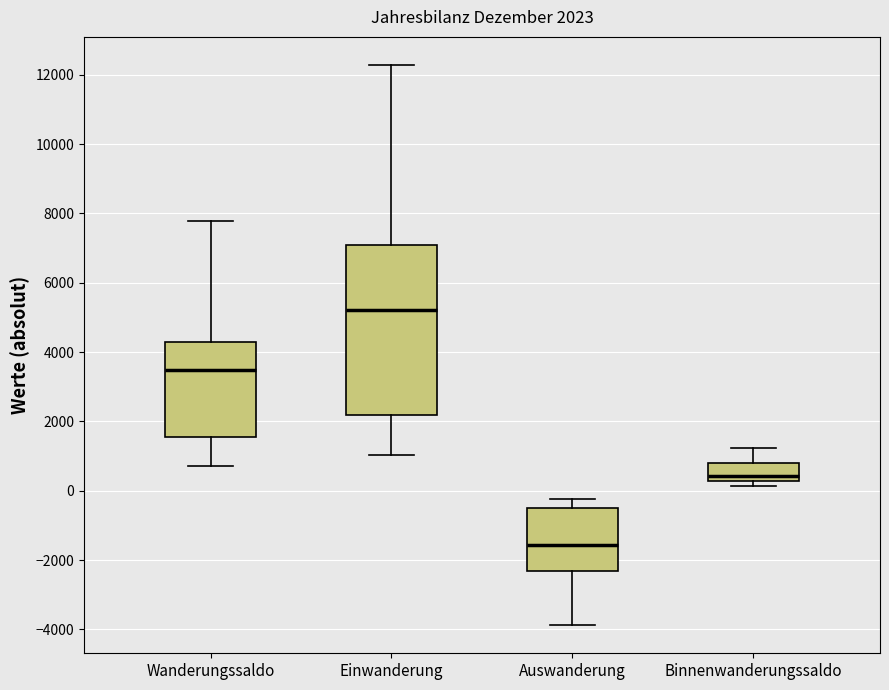

Which box's median line is the lowest?

Auswanderung